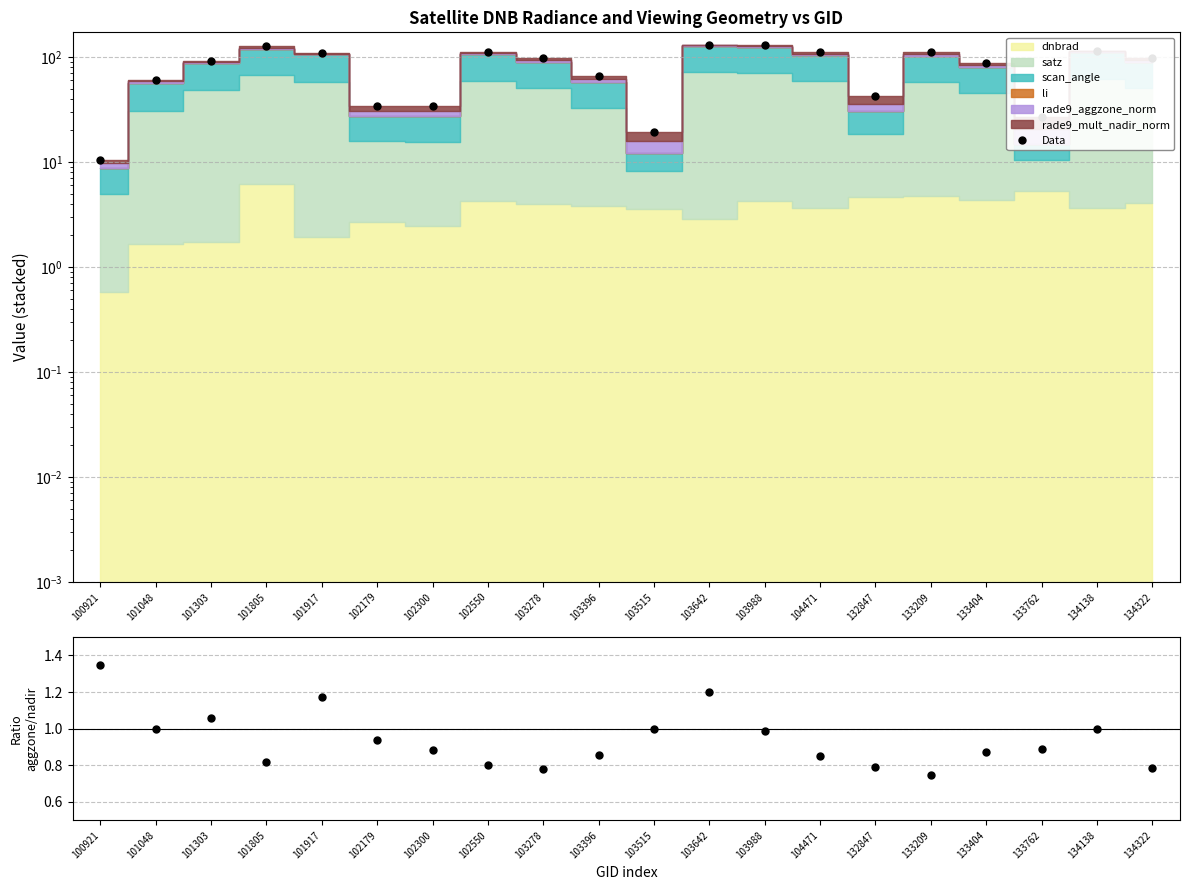

What is the sum of the aggzone/nadir ratio values at 103278 and 104471?

1.6